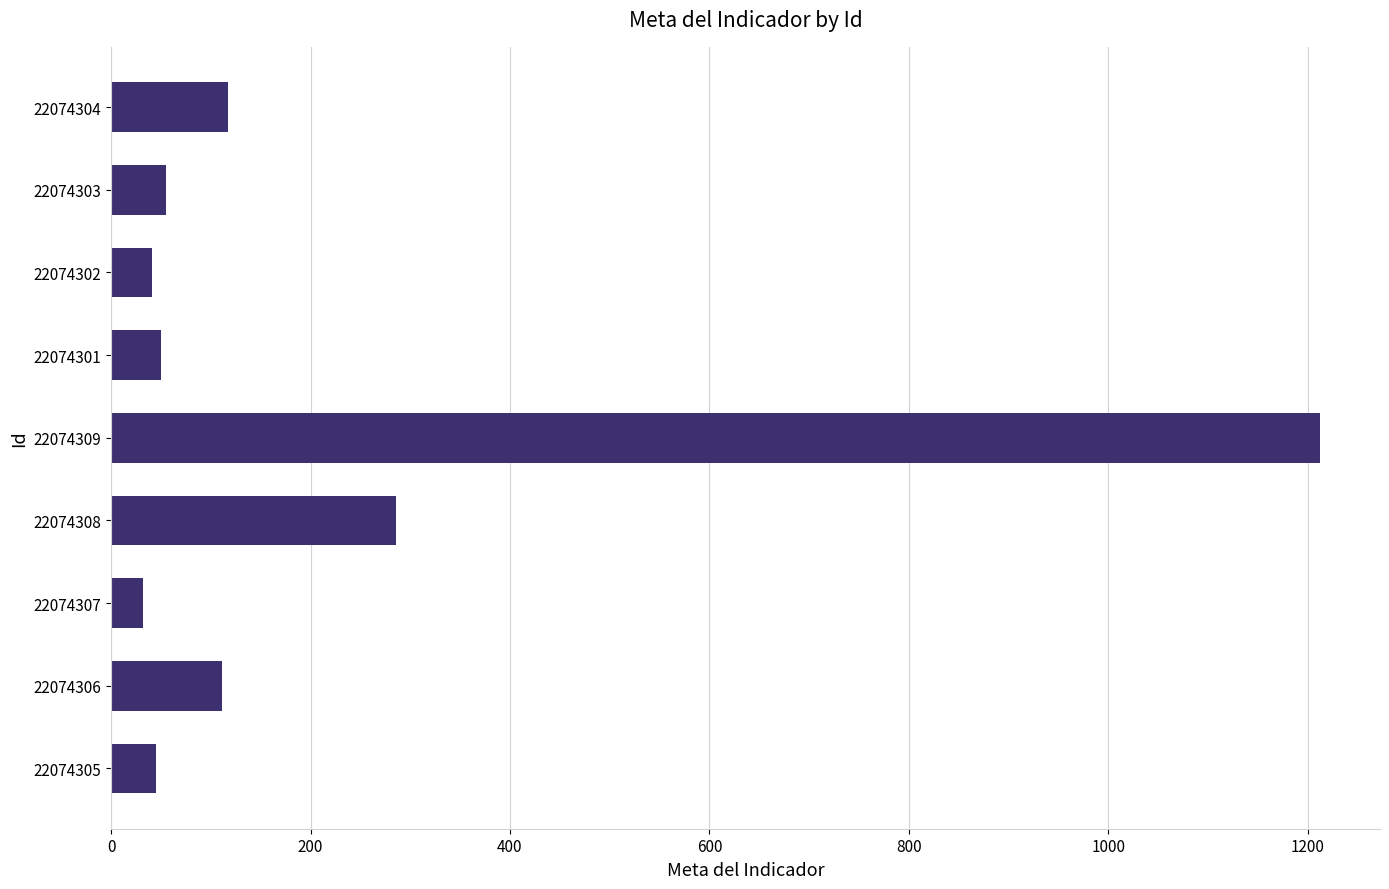

Are the bars horizontal?

Yes